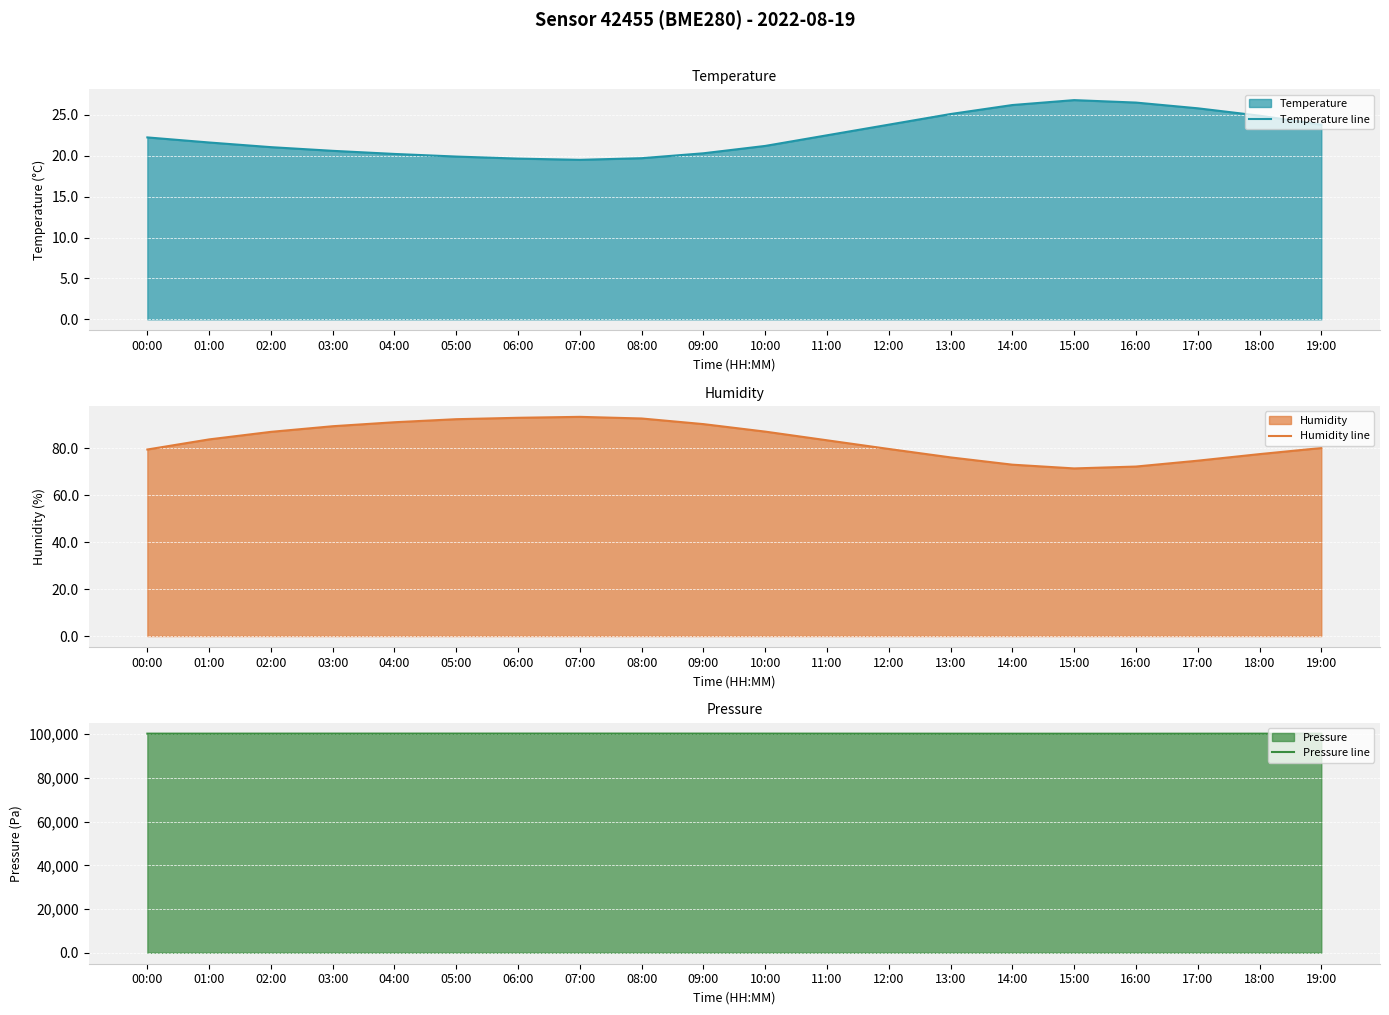

What is the highest value of the Humidity line series?

93.5